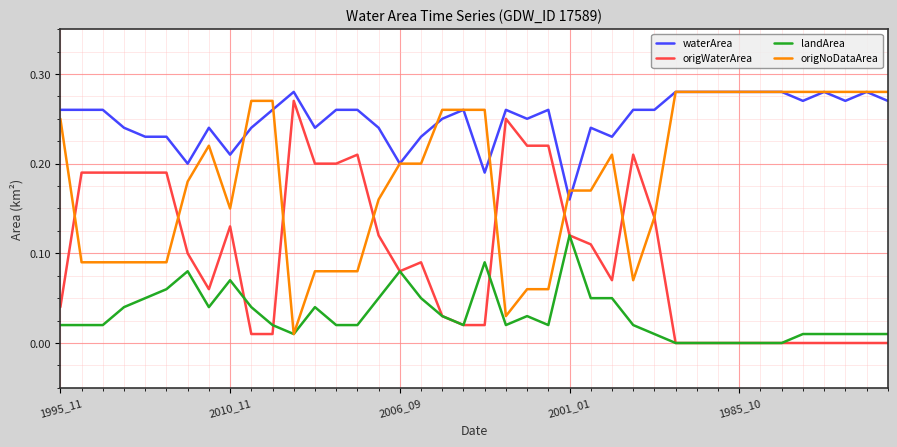

List the series in order of their overall mean, lowest first.

landArea, origWaterArea, origNoDataArea, waterArea